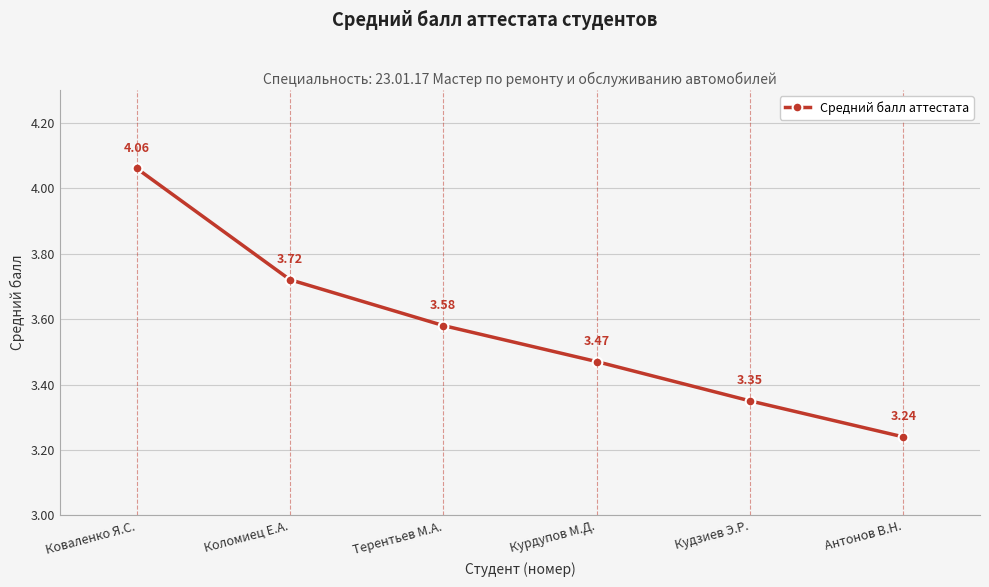

Approximately how many times larger is the value at Коваленко Я.С. compared to Терентьев М.А.?

1.1